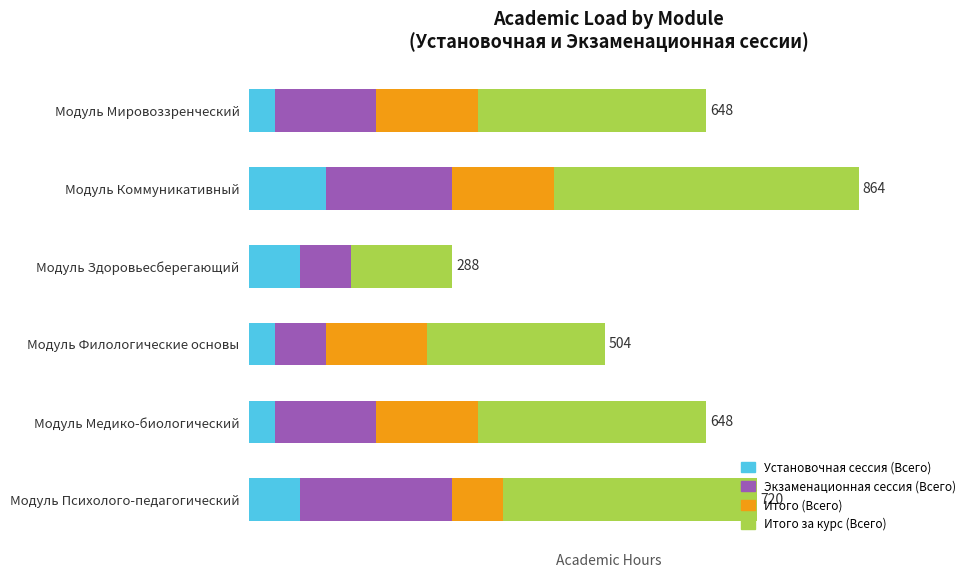

What are all the series names shown in the legend?

Установочная сессия (Всего), Экзаменационная сессия (Всего), Итого (Всего), Итого за курс (Всего)